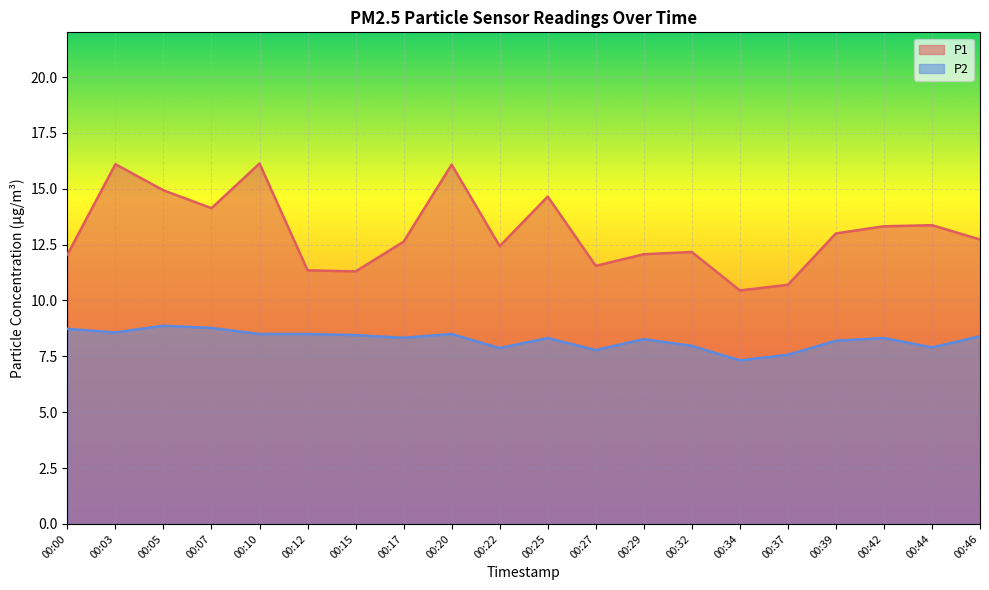

At which category does the chart reach its minimum across all series?

00:34